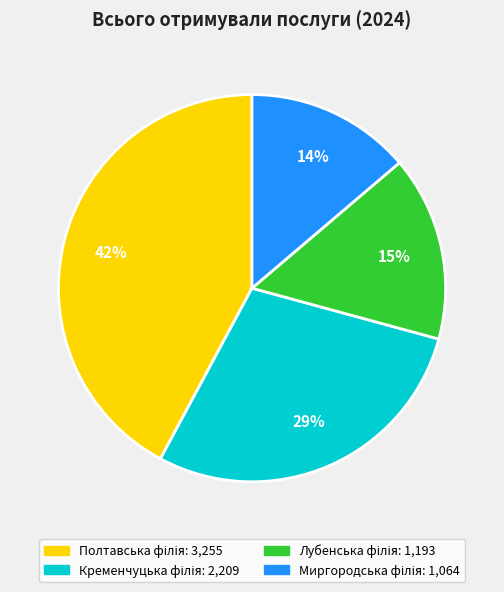

To the nearest percent, what is the difference between the largest and smallest slice percentages?

28%